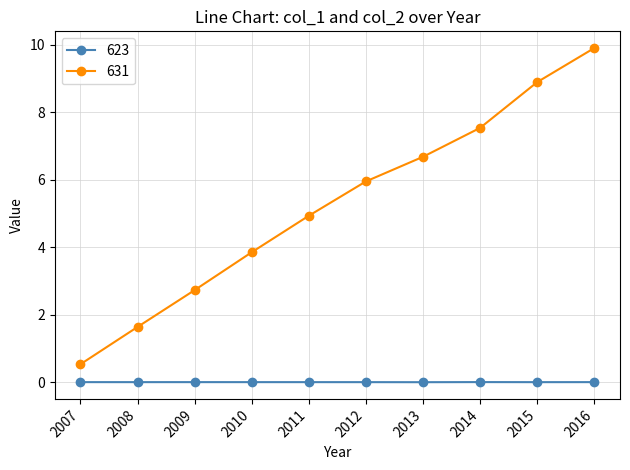

What is the lowest value of the 631 series?

0.5